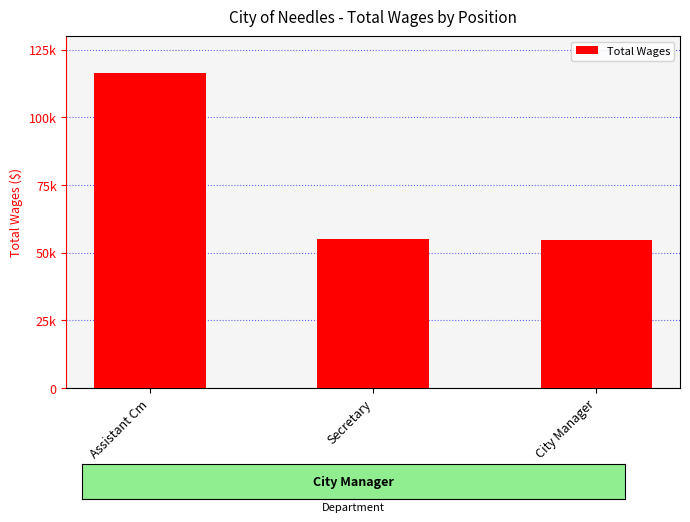

What is the label of the 3rd bar from the right?

Assistant Cm